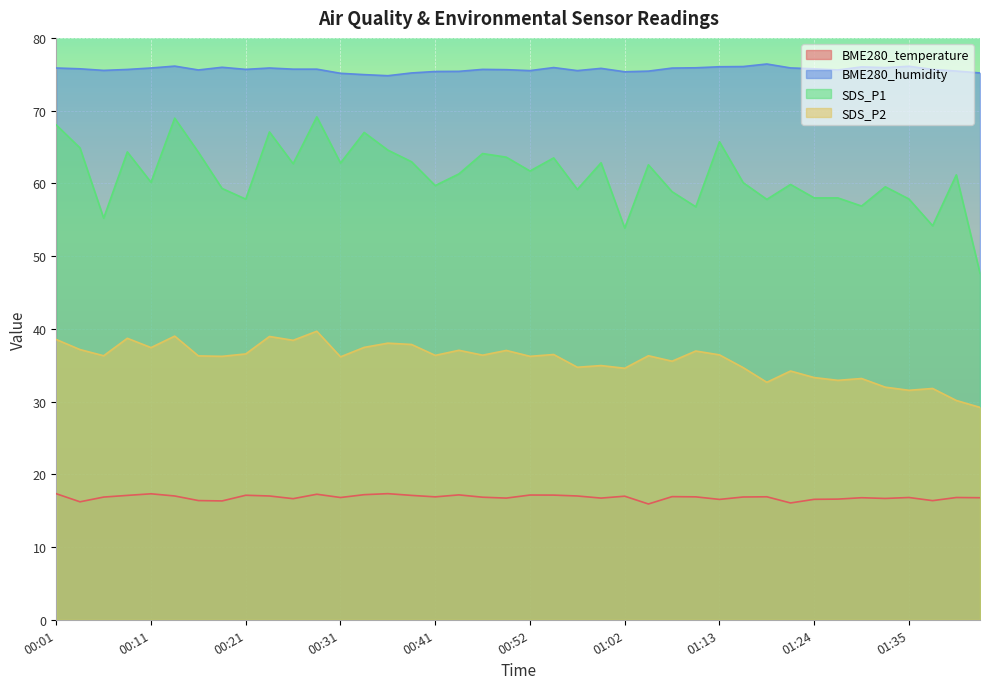

In SDS_P2, how many points are higher than both neighbors (excluding endpoints)?

14